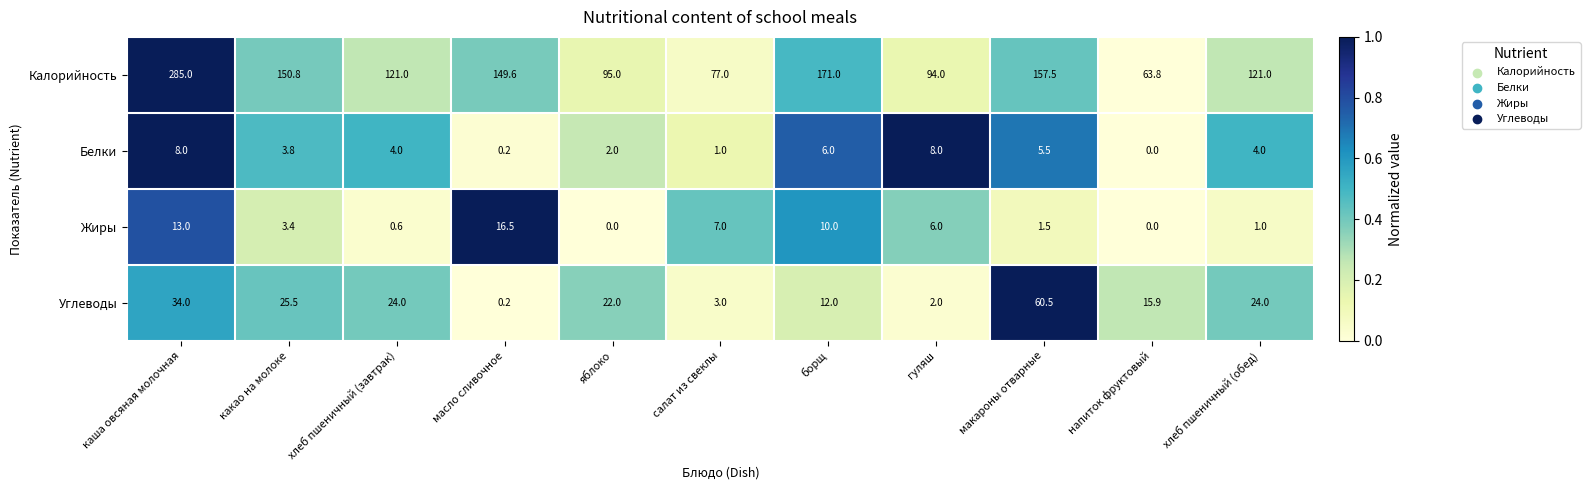

What is the total value across all series at гуляш?

110.0